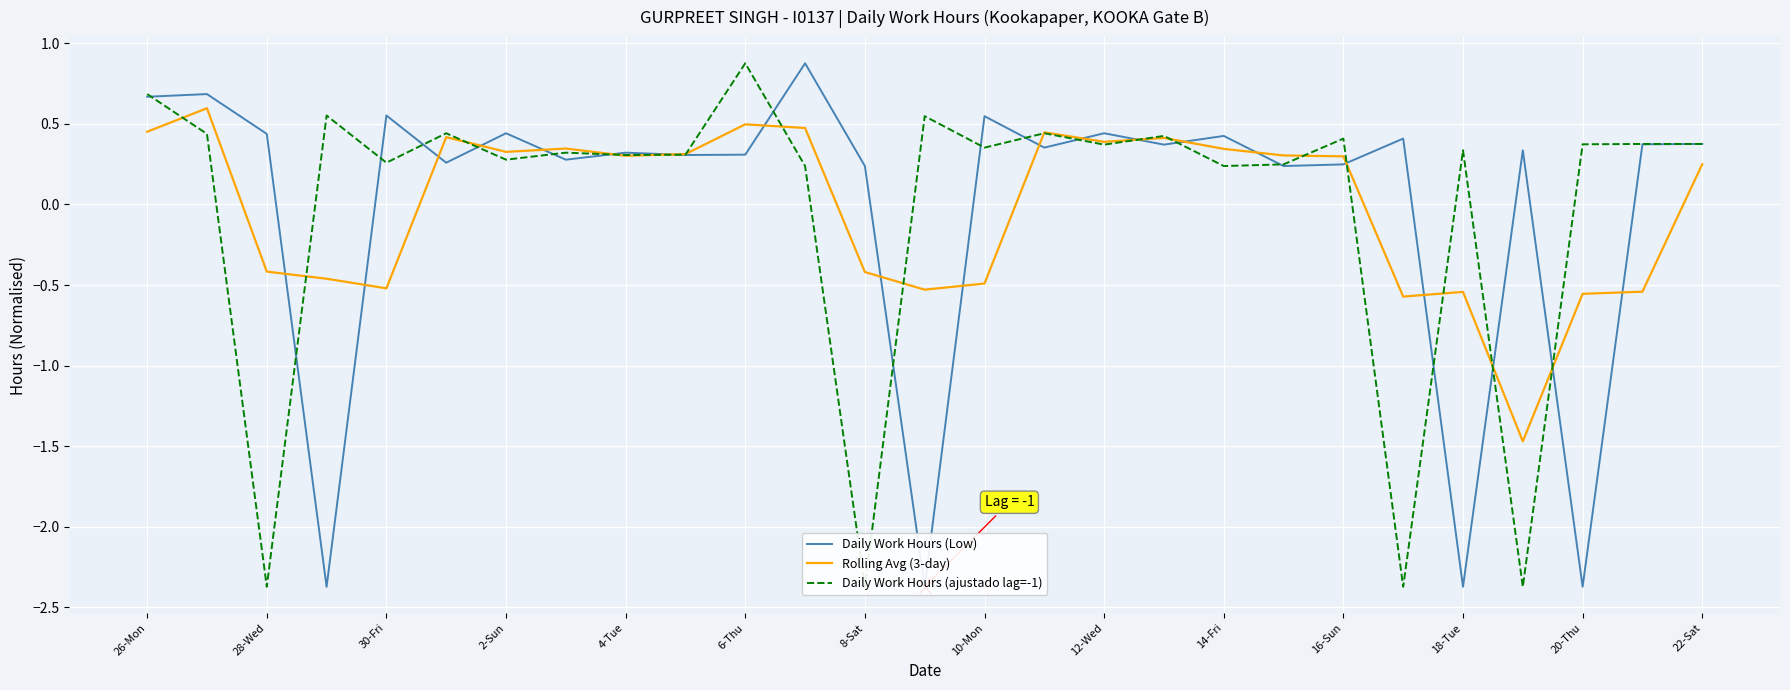

How many categories are shown in the chart?

27